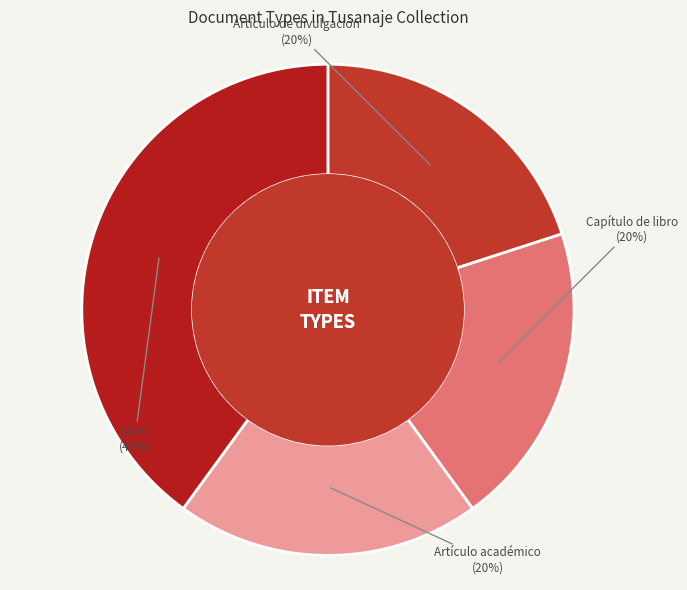

How many slices are in this pie chart?

4